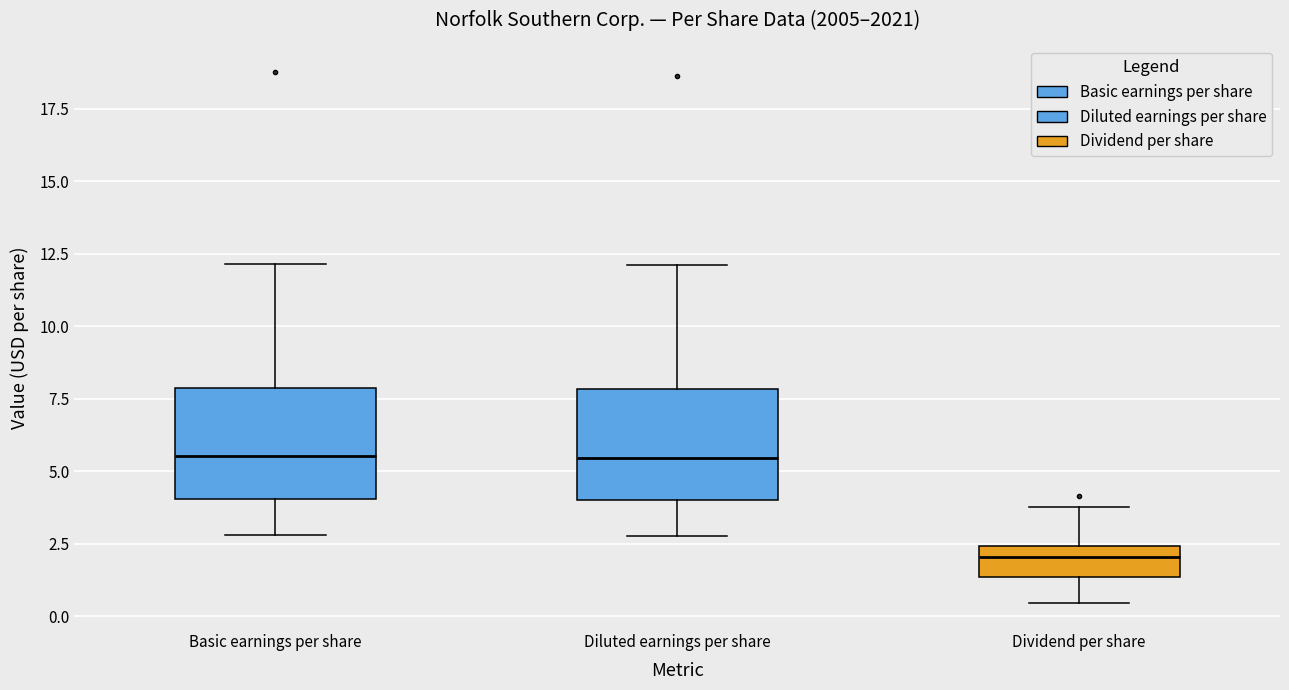

Reading left to right, transcribe this box plot: for each box, give where its median line is, the range the box spans, and where its two whiskers end, as read against the y-axis. The values are not printed on the chart, so give them approximately, as read against the axis.

Basic earnings per share: median 5.5, box 4.0 to 8.0, whiskers 3.0 to 12.0
Diluted earnings per share: median 5.5, box 4.0 to 8.0, whiskers 3.0 to 12.0
Dividend per share: median 2.0, box 1.5 to 2.5, whiskers 0.5 to 4.0